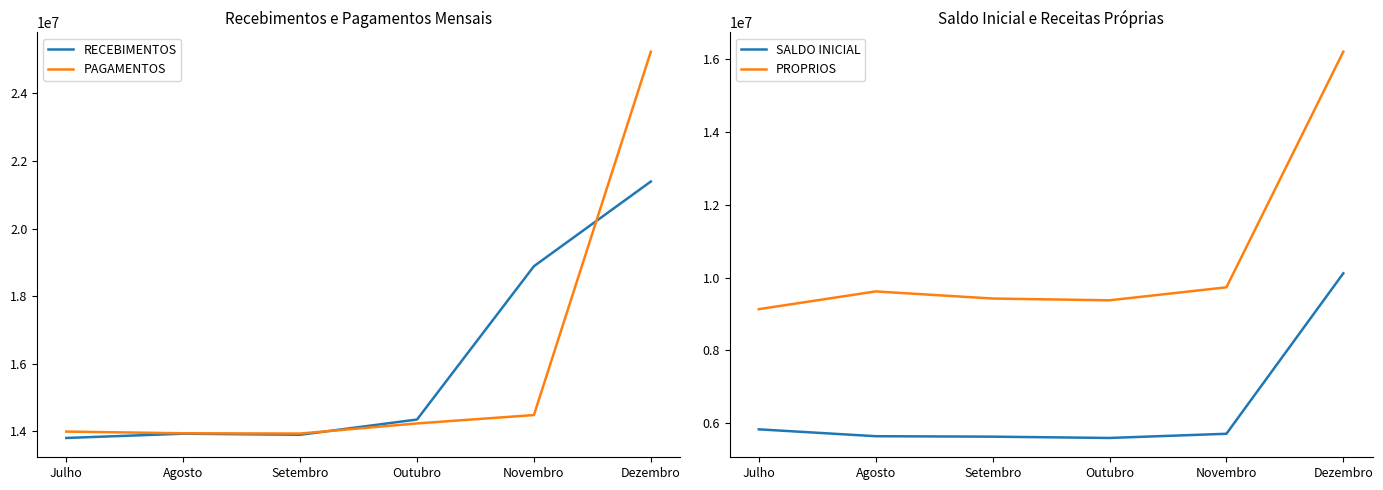

The value of RECEBIMENTOS at Dezembro is 21391767. True or false?

True